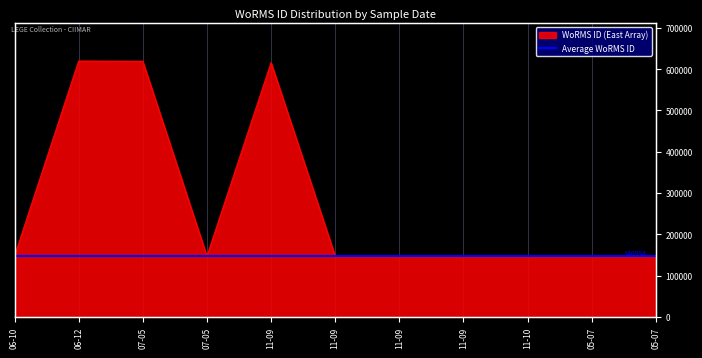

Between 06-10 and 07-05, which is larger?

07-05